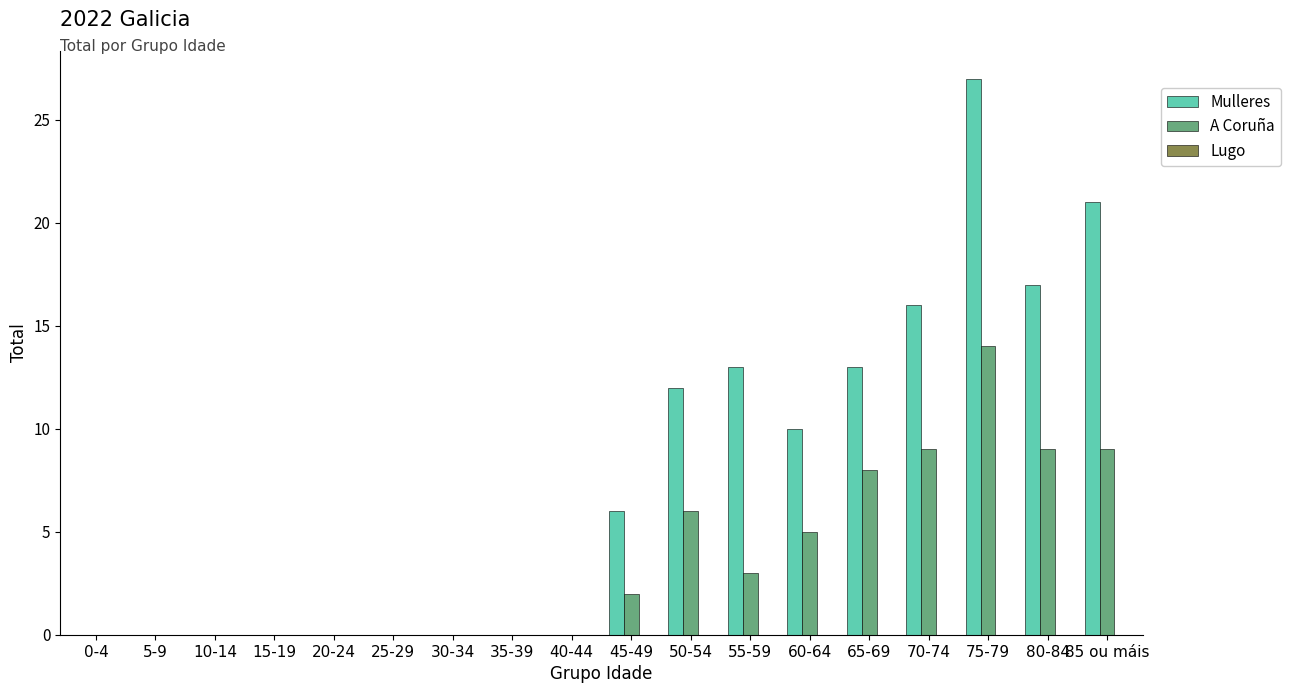

Which series has the widest spread of values?

Mulleres